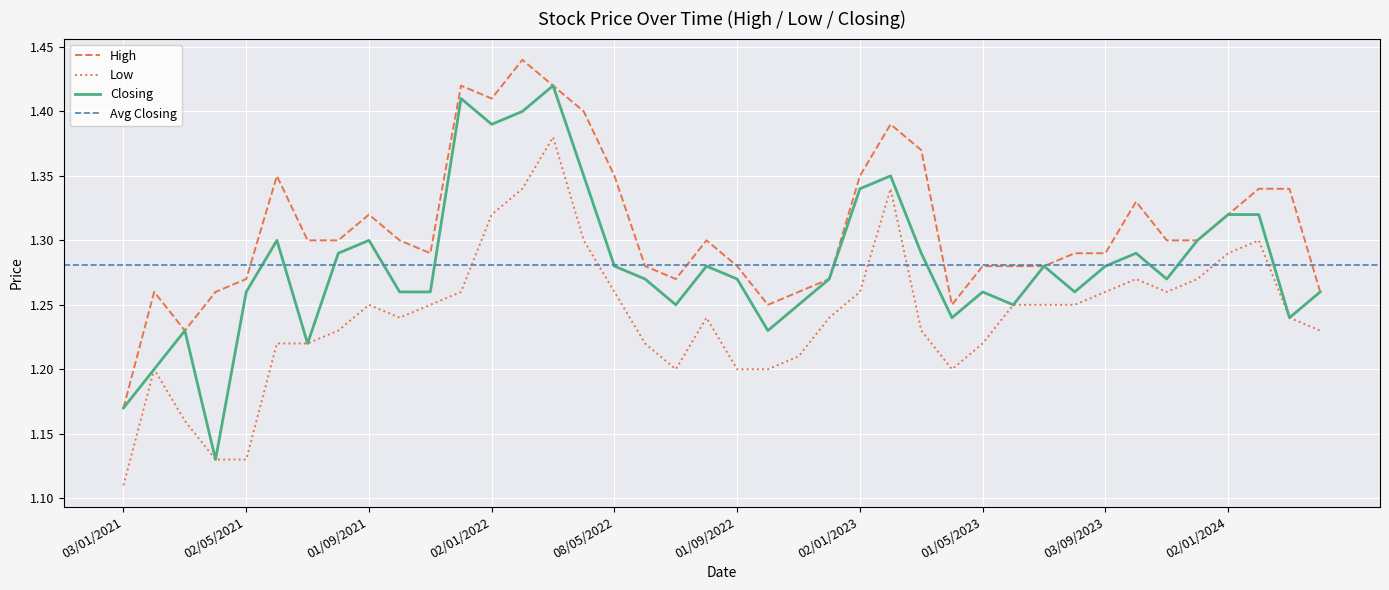

True or false: High and Low cross at least once.

False